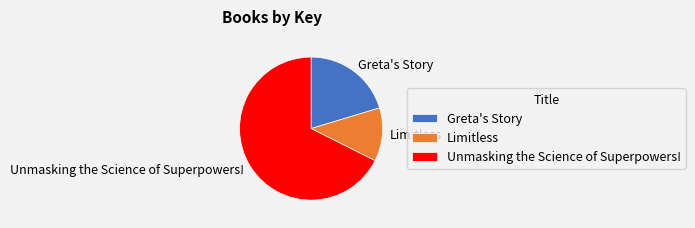

Which category has the smallest portion of the pie?

Limitless